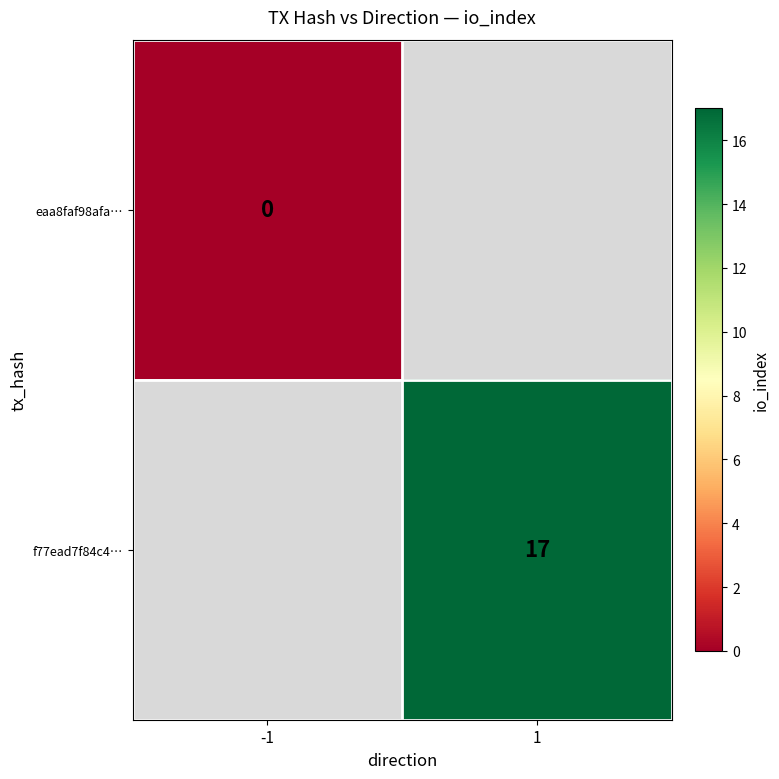

Count the number of data series in this chart.

2